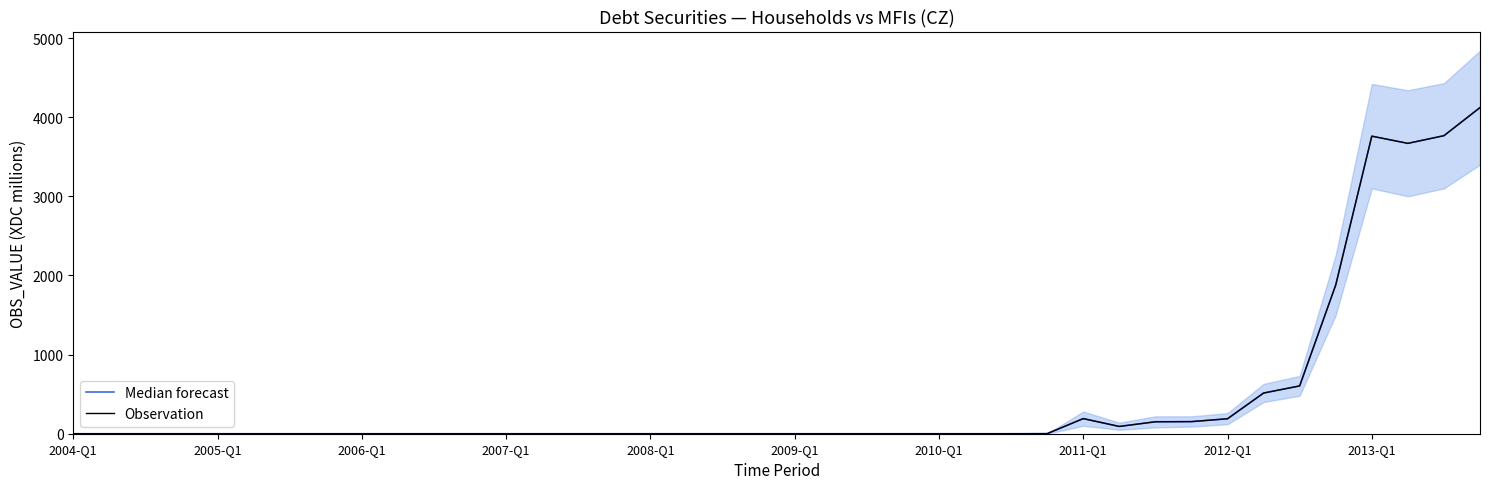

What is the value of the Median forecast point at the 32nd from the left?

153